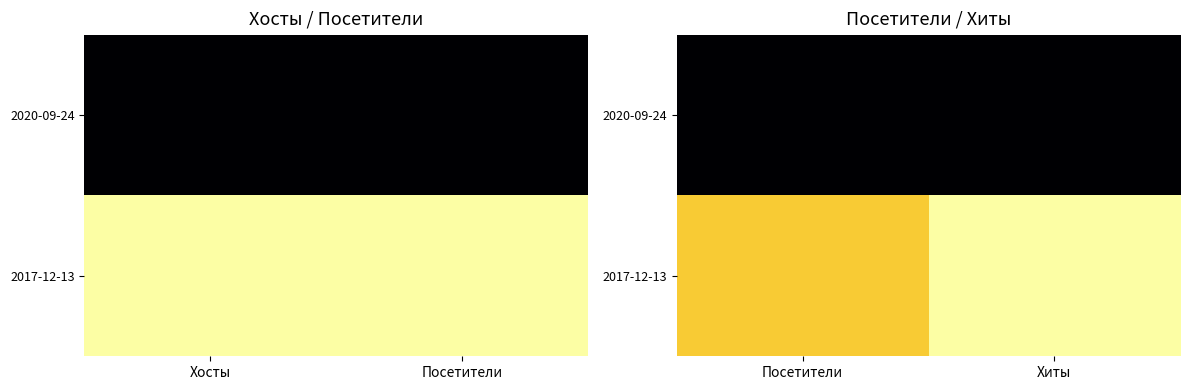

Which series has the largest total across all categories?

2017-12-13